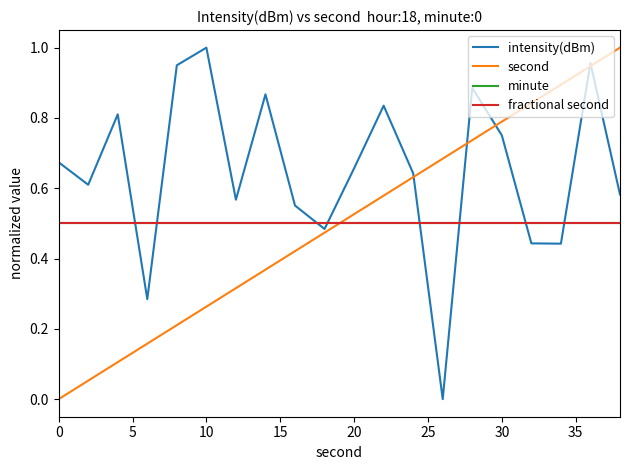

Is this an area chart (filled region under the line)?

No